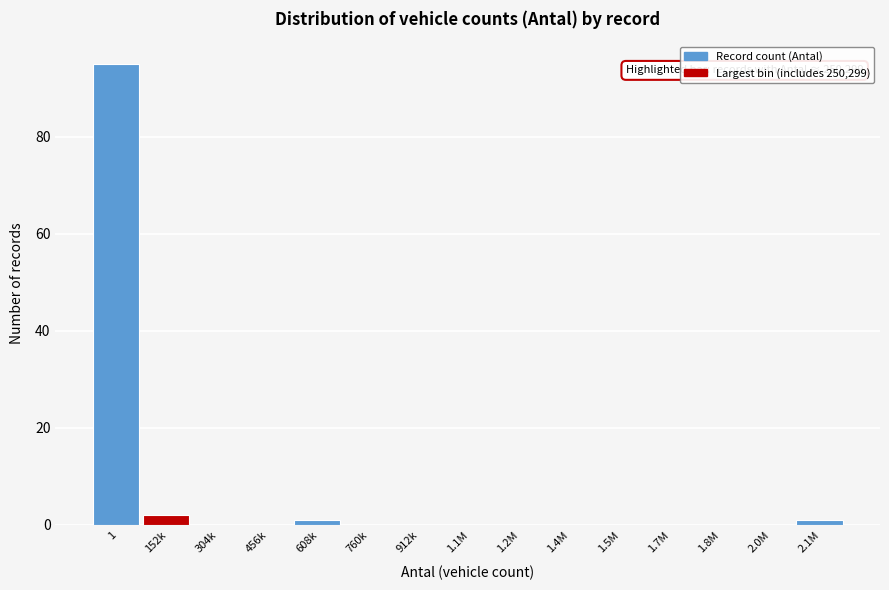

Reading left to right, extract all data points from this chart.

1=95	152k=2	304k=0	456k=0	608k=1	760k=0	912k=0	1.1M=0	1.2M=0	1.4M=0	1.5M=0	1.7M=0	1.8M=0	2.0M=0	2.1M=1